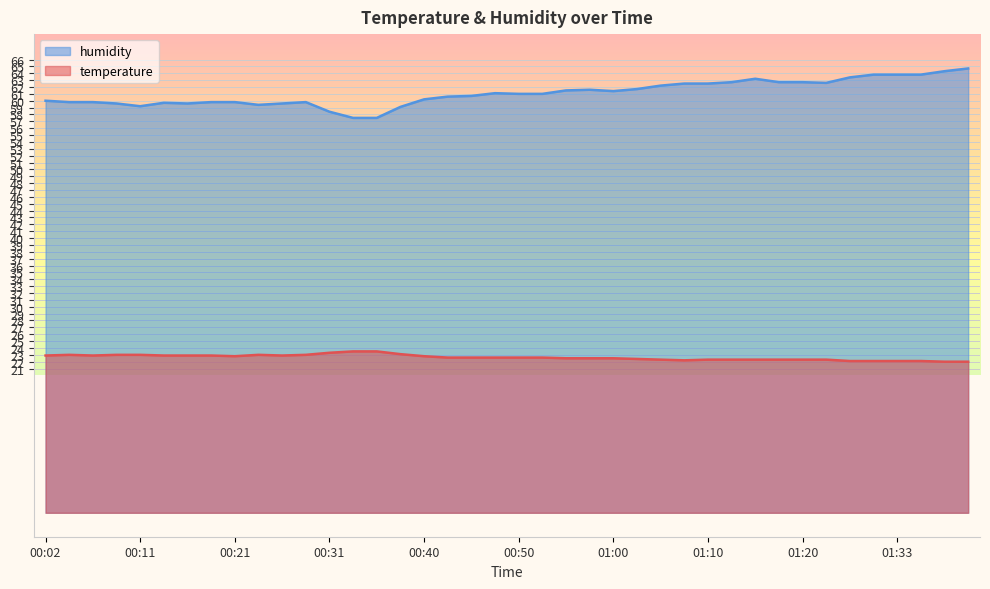

Where is the first local maximum for temperature?

00:04